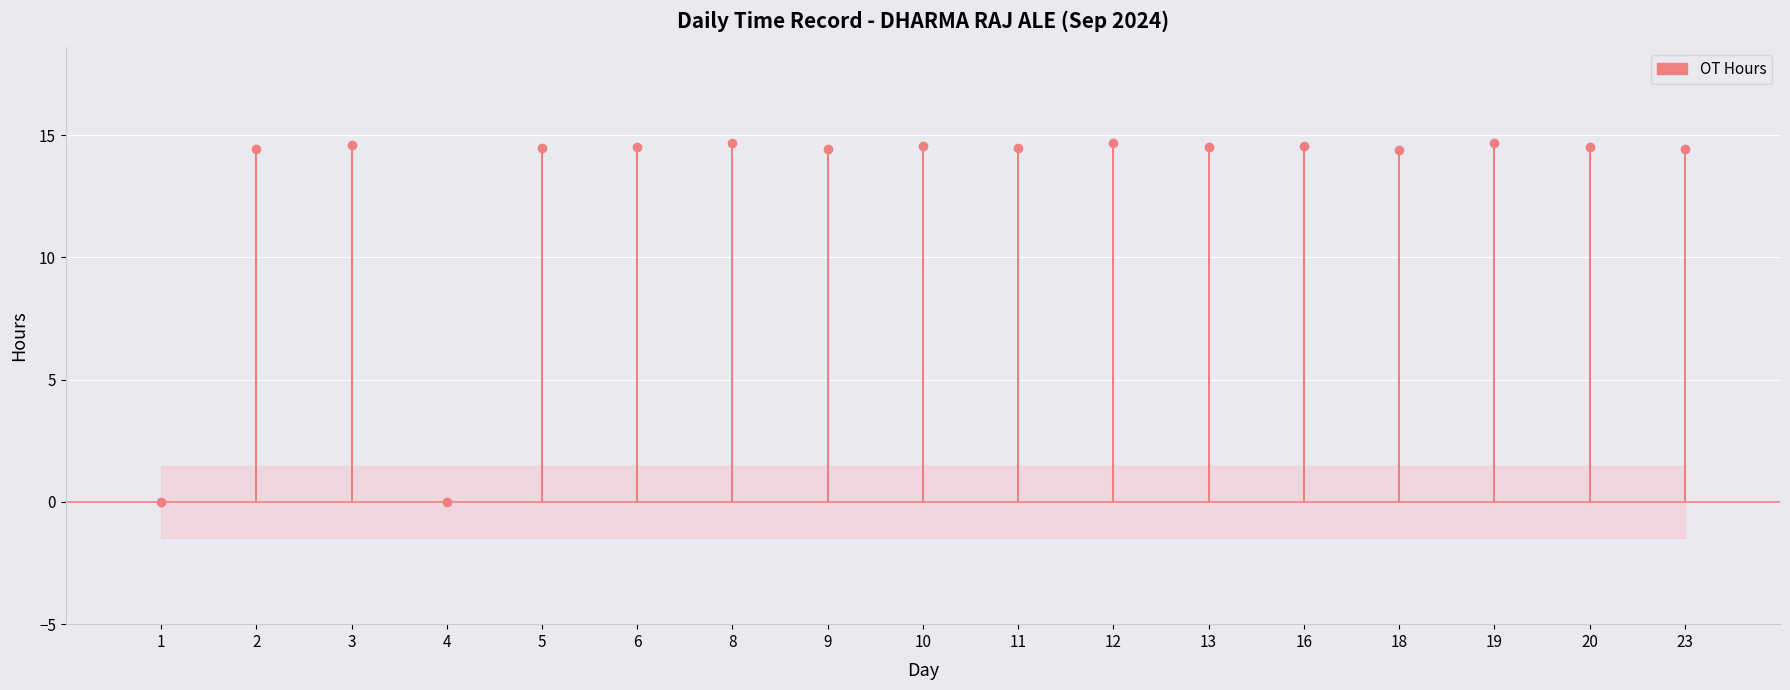

What is the sum of all OT Hours values?

217.8